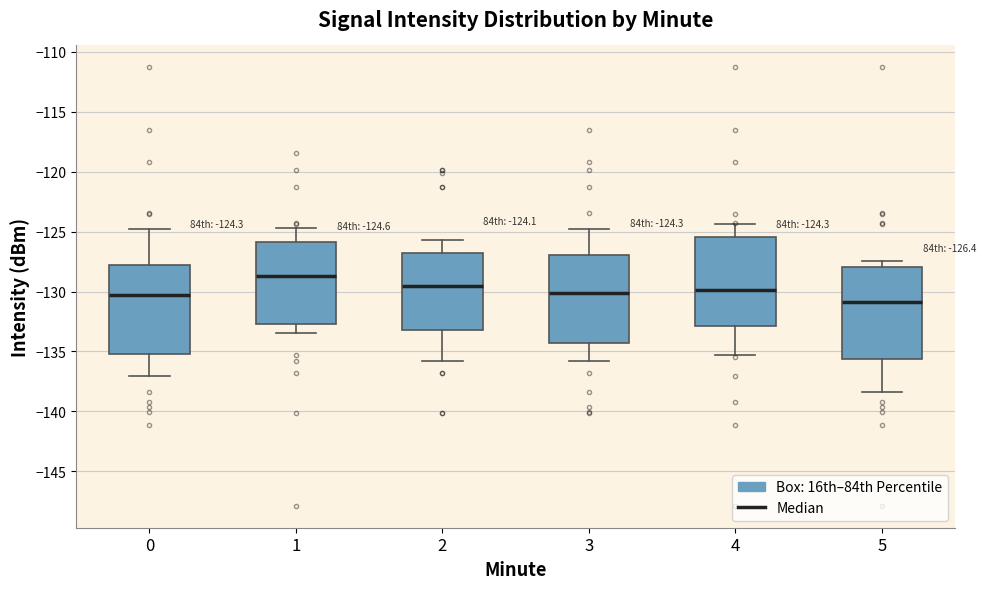

Which box's median line is the highest?

1